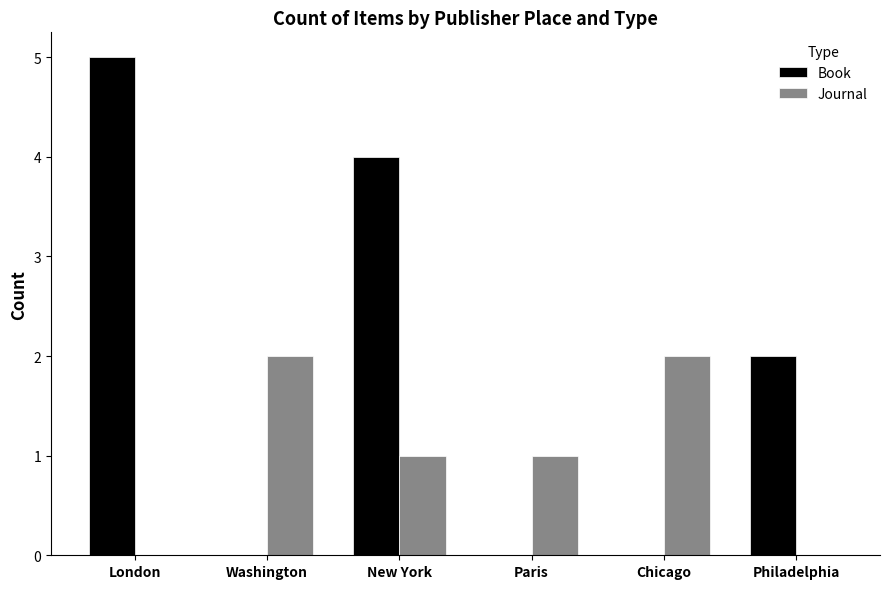

The value of Journal at London is 0. True or false?

True